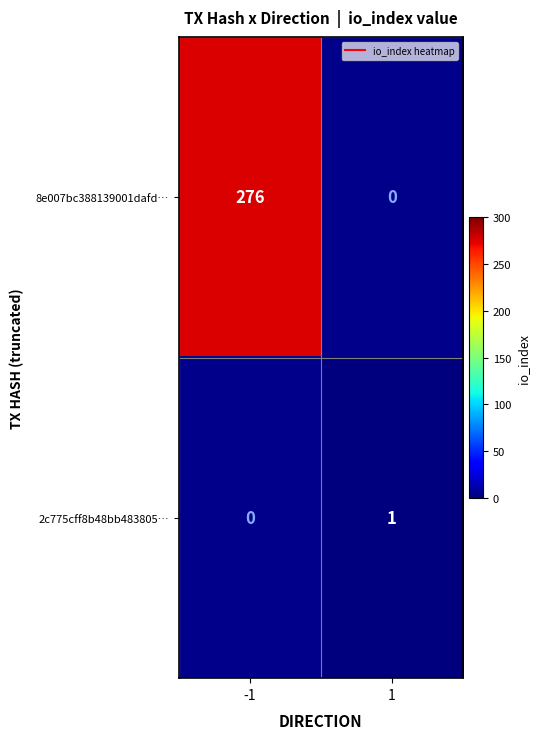

At which label is 8e007bc388139001dafd… closest to 276?

-1